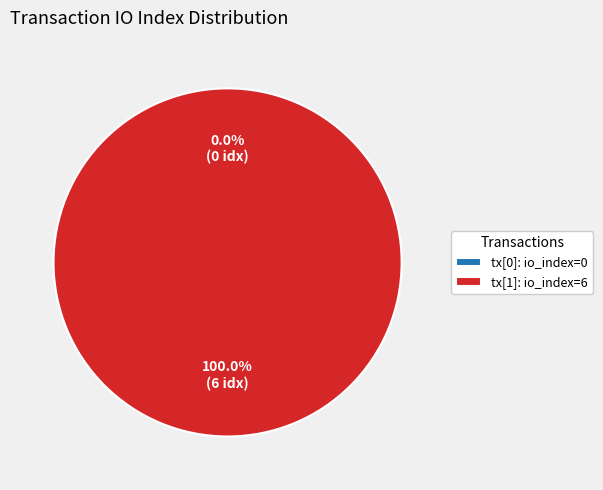

The tx_hash_1 slice represents 100% of the pie. True or false?

True